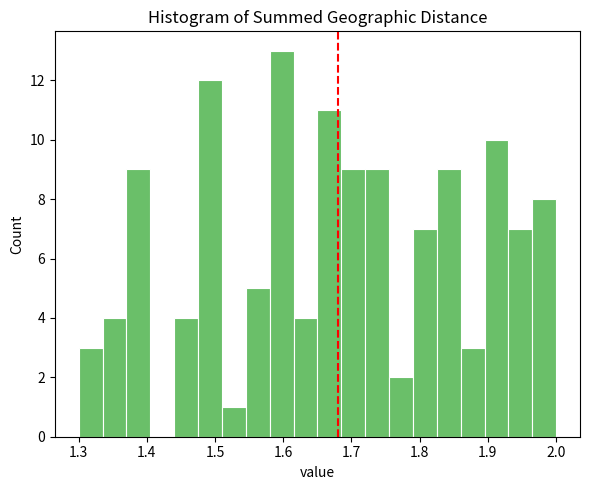

Around what value on the x-axis is the tallest bar? Give the approximate position of its centre, as read against the axis.

1.60